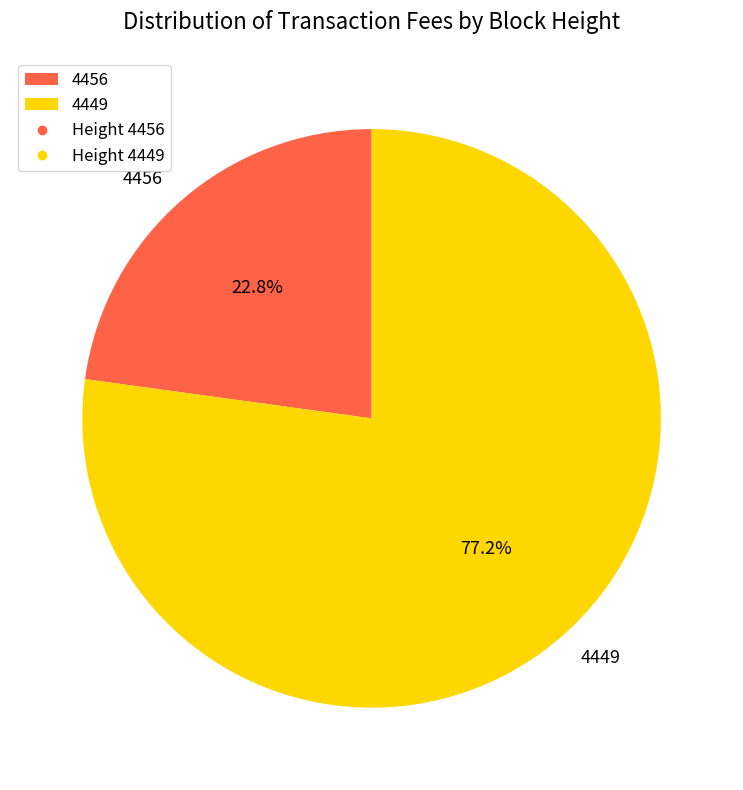

What is the largest slice in the pie chart?

4449